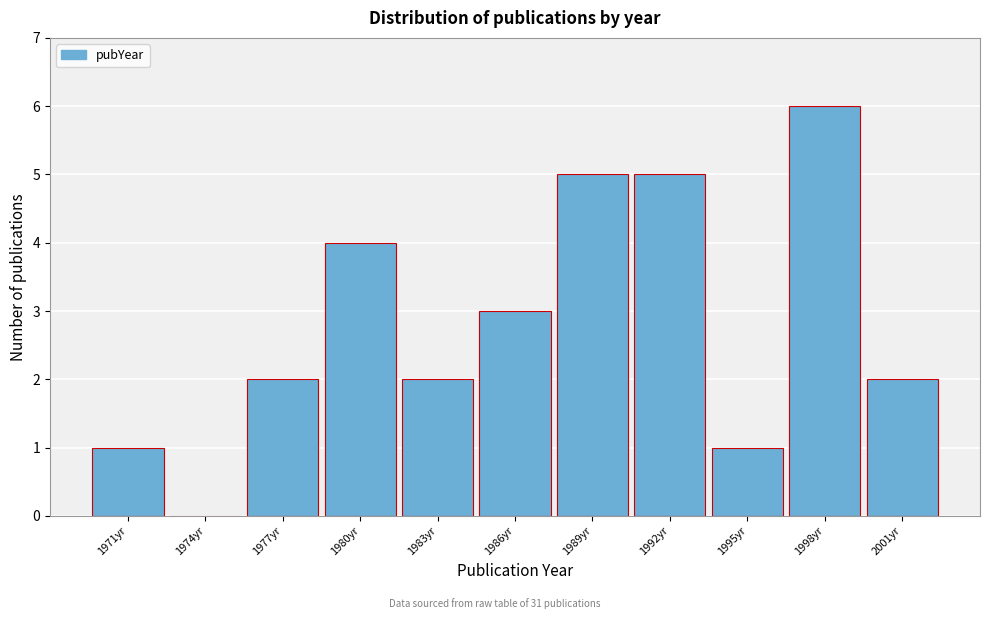

Reading right to left, transcribe all the data shown in this chart.

2001yr=2	1998yr=6	1995yr=1	1992yr=5	1989yr=5	1986yr=3	1983yr=2	1980yr=4	1977yr=2	1974yr=0	1971yr=1